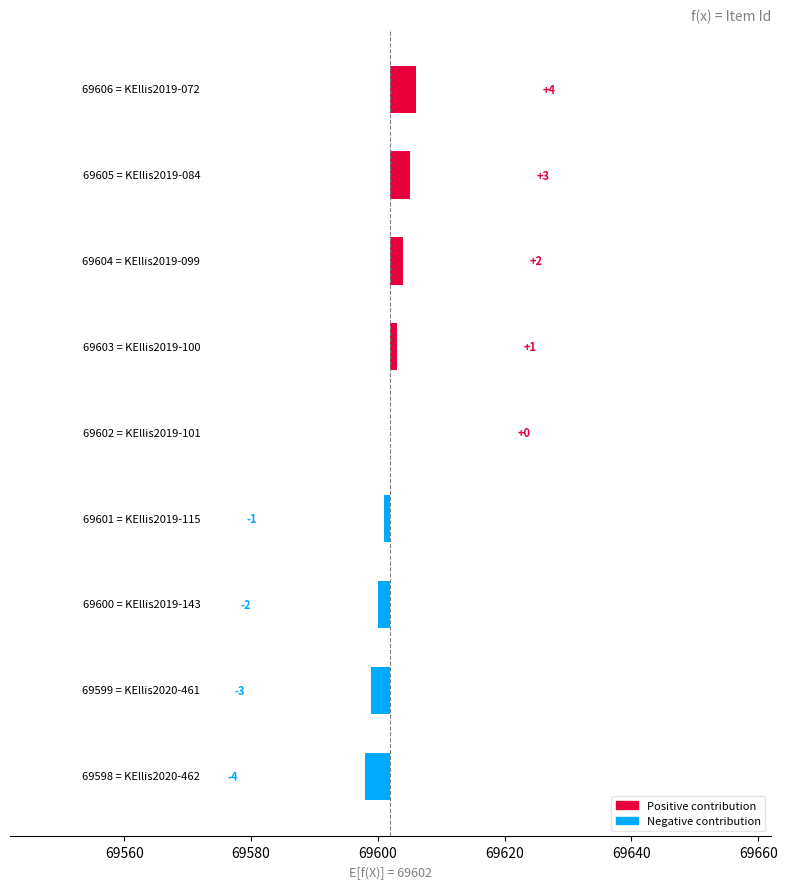

Are the bars horizontal?

Yes